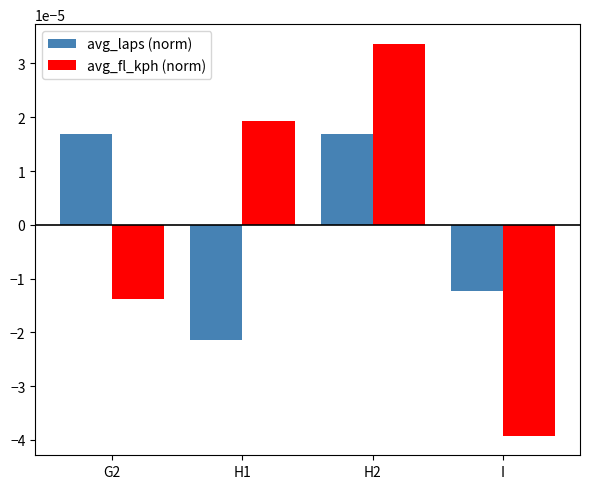

At which category is the sum across all series the highest?

H2